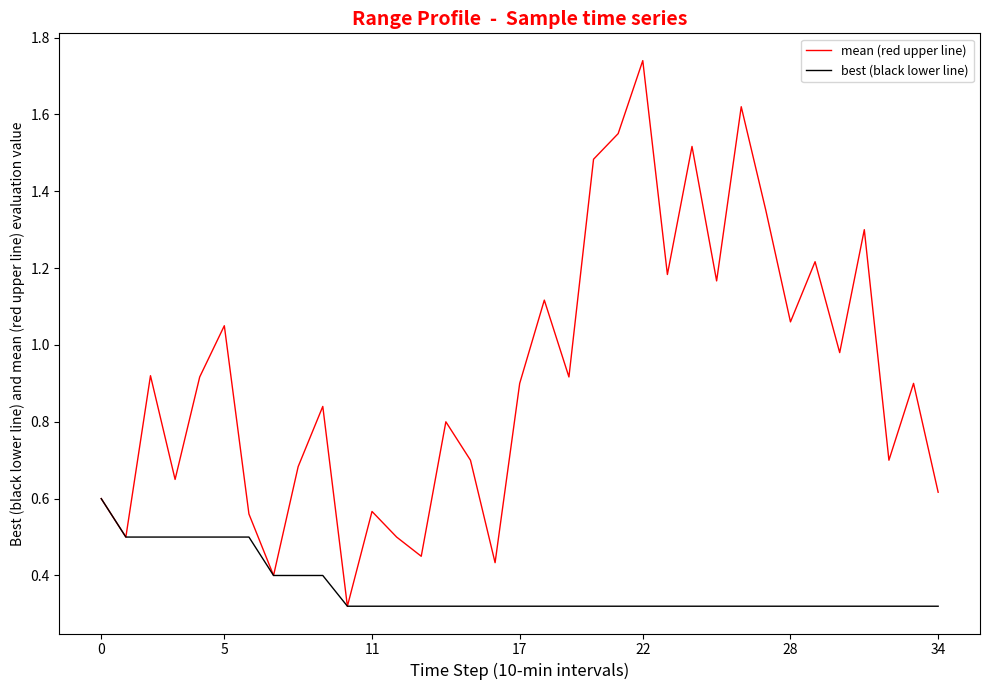

Which series has the largest range (max minus min)?

mean (red upper line)